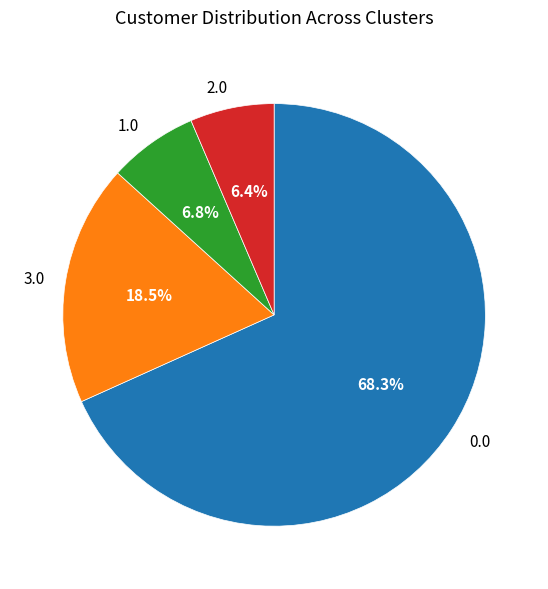

Combined, do 1.0 and 3.0 account for over 50%?

No